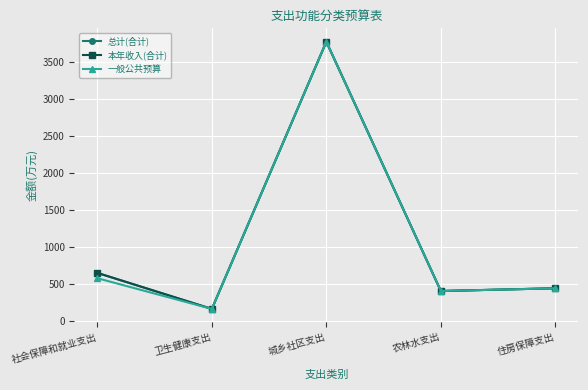

Reading right to left, what are all the values shown in this chart?

总计(合计): 441.2	404.0	3779.5	161.4	649.4
本年收入(合计): 441.2	404.0	3779.5	161.4	649.4
一般公共预算: 441.2	404.0	3779.5	161.4	577.4